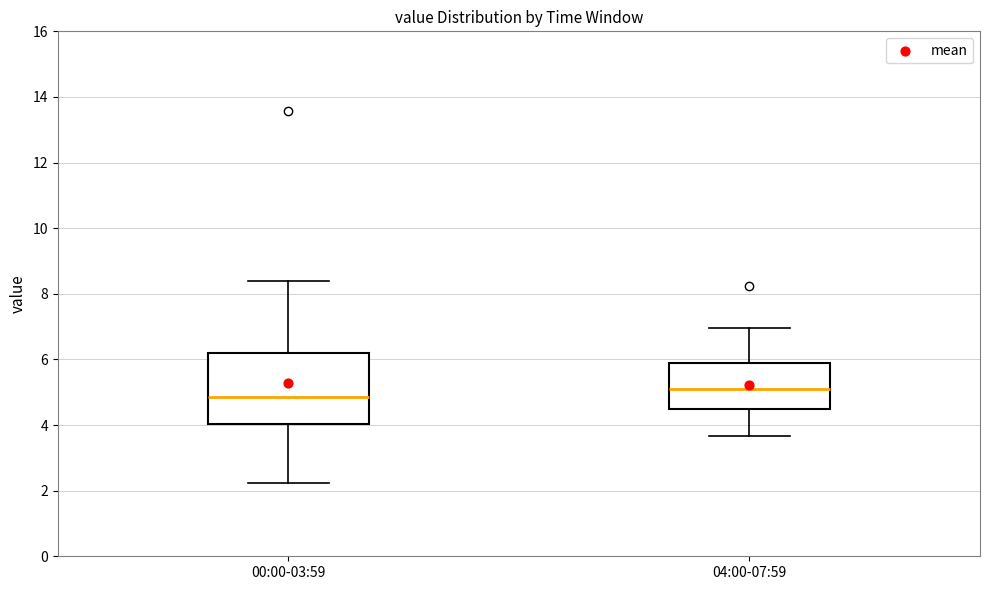

Reading left to right, read every box against the y-axis: the position of its median line, the range the box covers, and the ends of its whiskers. The values are not printed on the chart, so give them approximately, as read against the axis.

00:00-03:59: median 4.8, box 4.0 to 6.2, whiskers 2.2 to 8.4
04:00-07:59: median 5.2, box 4.4 to 5.8, whiskers 3.6 to 7.0